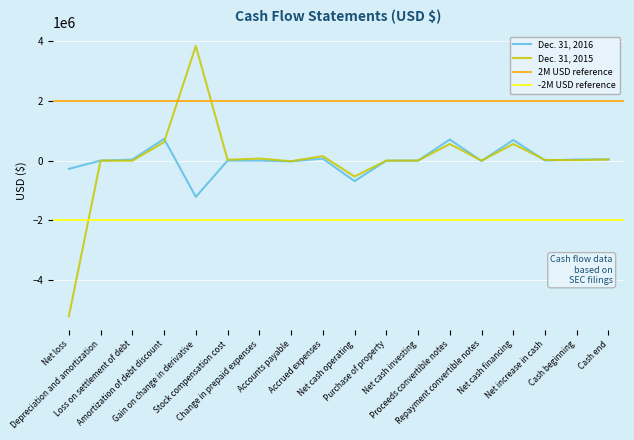

How many interior local peaks does the Dec. 31, 2015 series have?

6